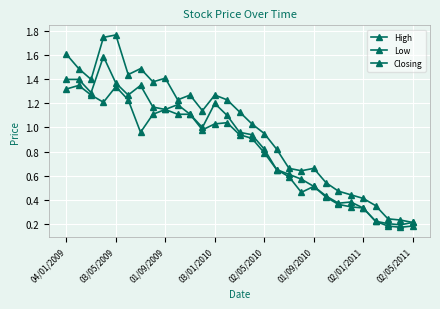

Is this an area chart (filled region under the line)?

No